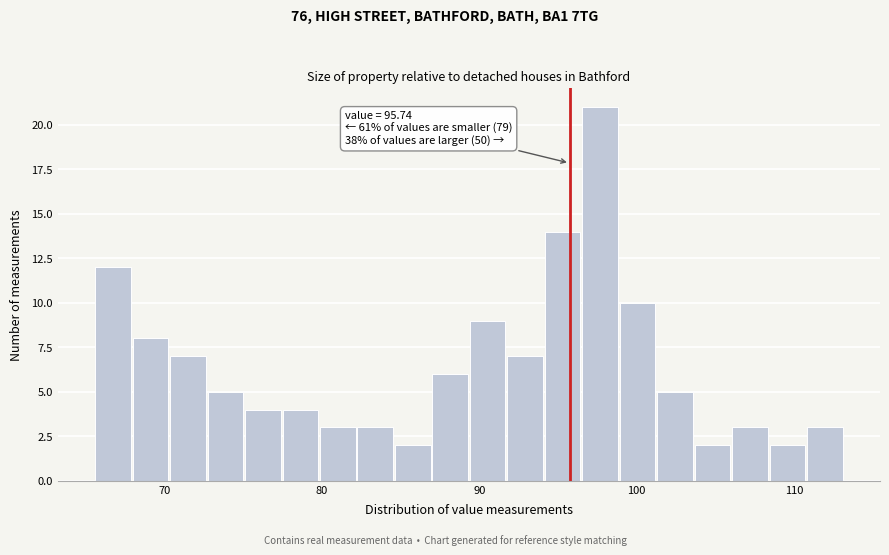

Read against the x-axis, roughly where is the centre of the tallest bar?

98